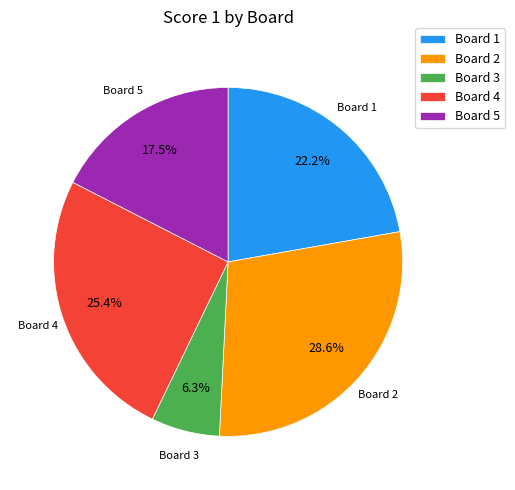

Does Board 1 represent more than half of the total?

No